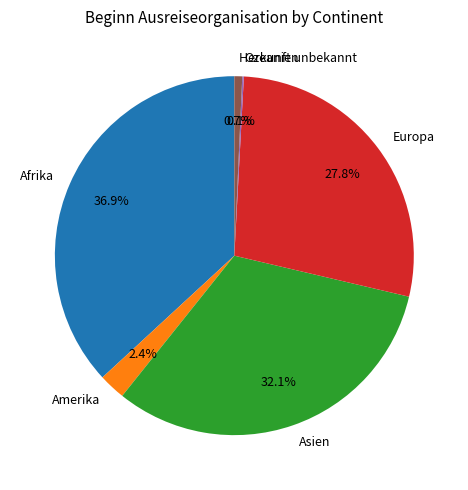

What portion of the pie excludes Herkunft unbekannt?

99.3%